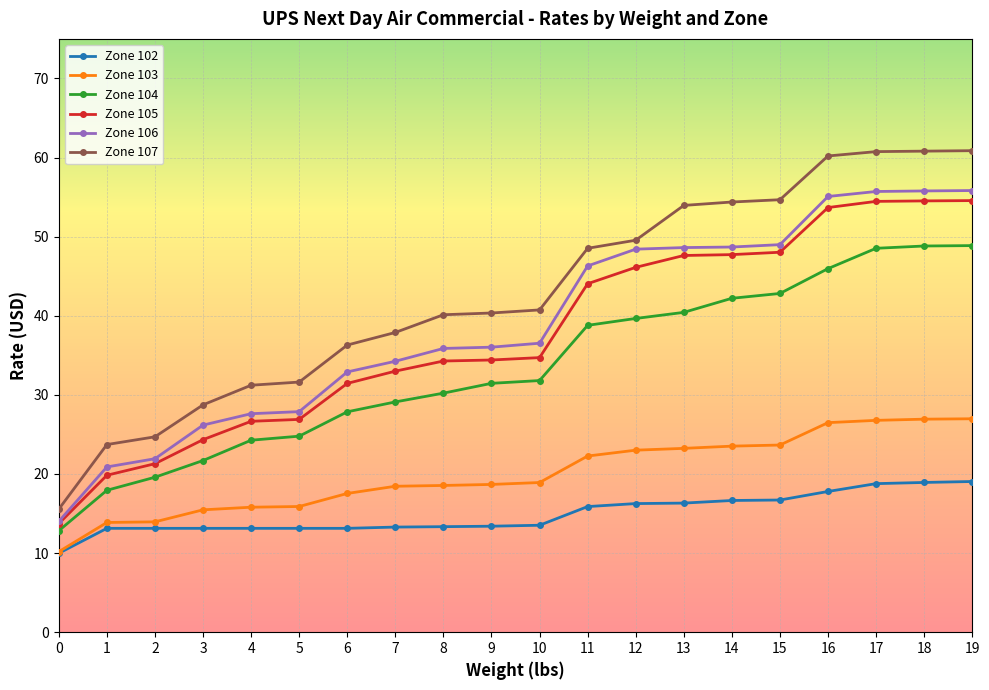

What is the minimum value shown in the chart?

10.0